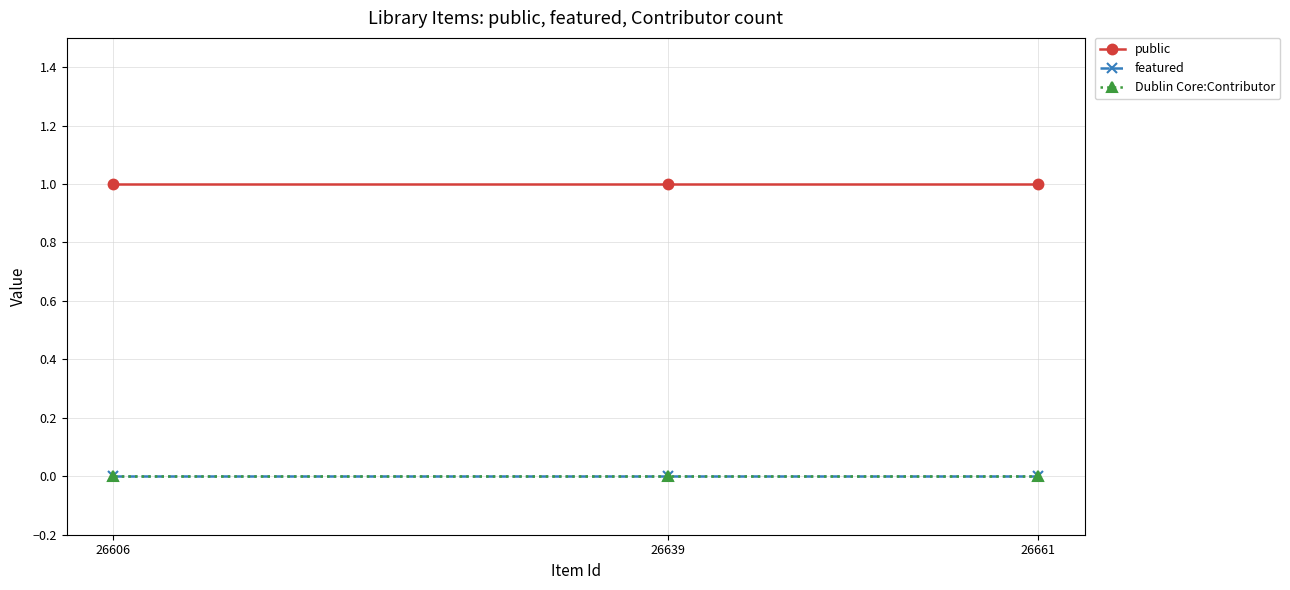

What is the total value across all series at 26639?

1